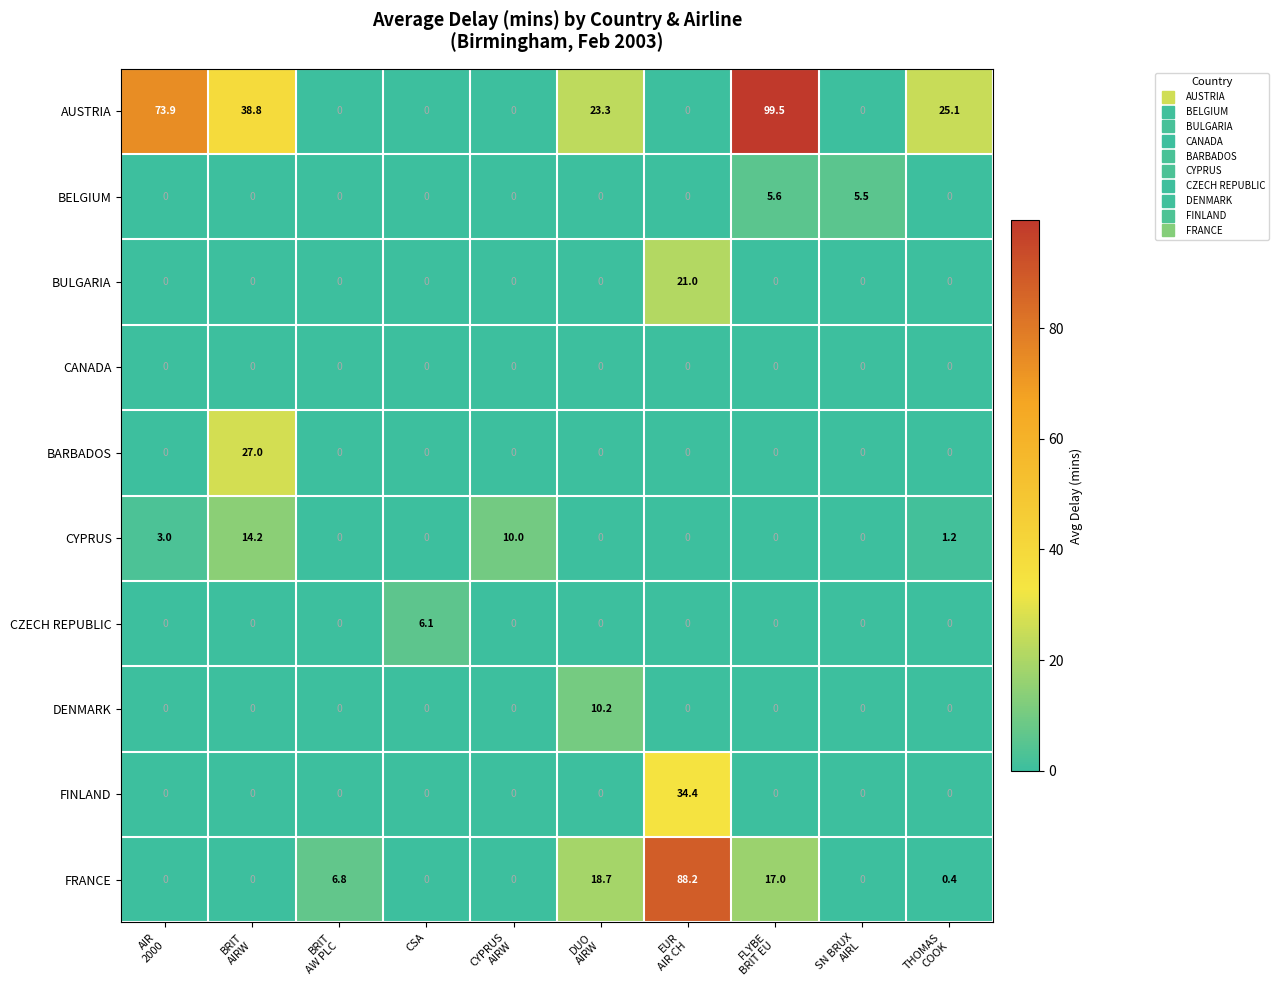

At how many categories does at least one series exceed 63?

3